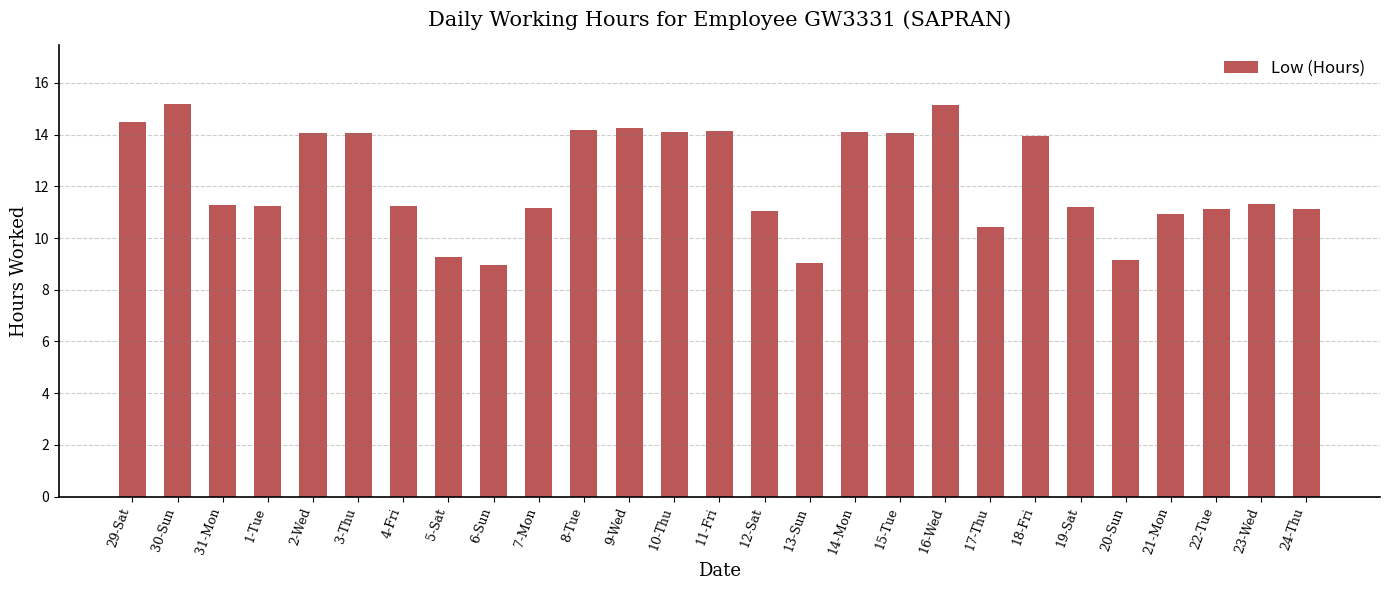

What is the label of the 13th bar from the right?

12-Sat